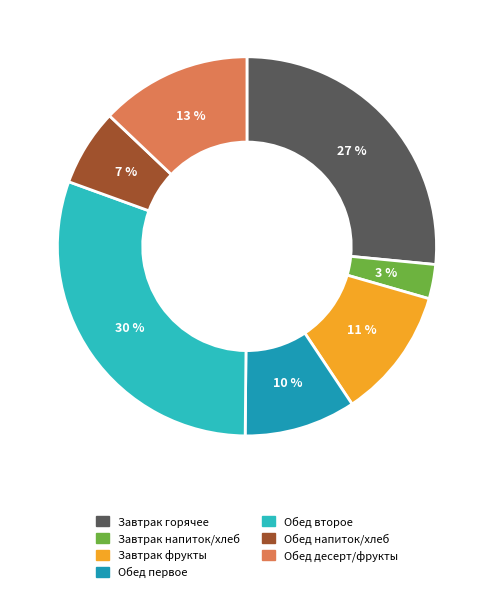

Which category has the smallest portion of the pie?

Завтрак напиток/хлеб